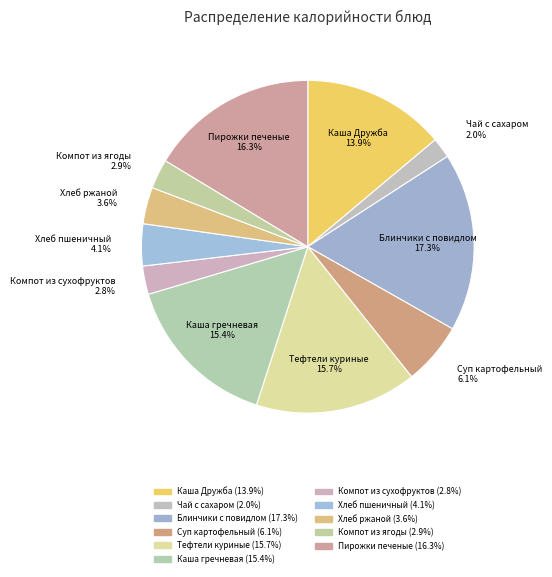

How many slices are in this pie chart?

11